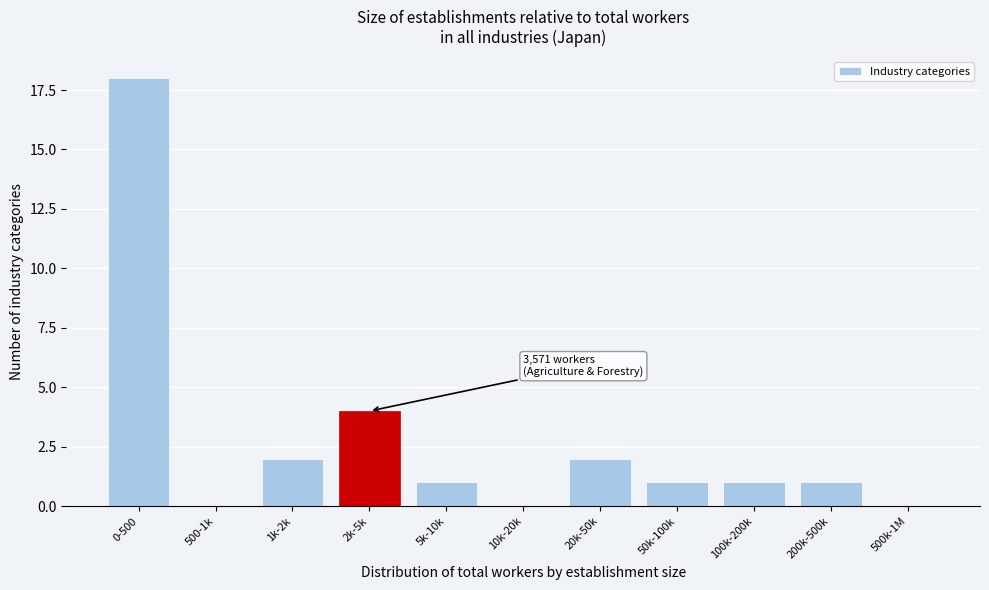

Reading left to right, extract all data points from this chart.

0-500=18	500-1k=0	1k-2k=2	2k-5k=4	5k-10k=1	10k-20k=0	20k-50k=2	50k-100k=1	100k-200k=1	200k-500k=1	500k-1M=0